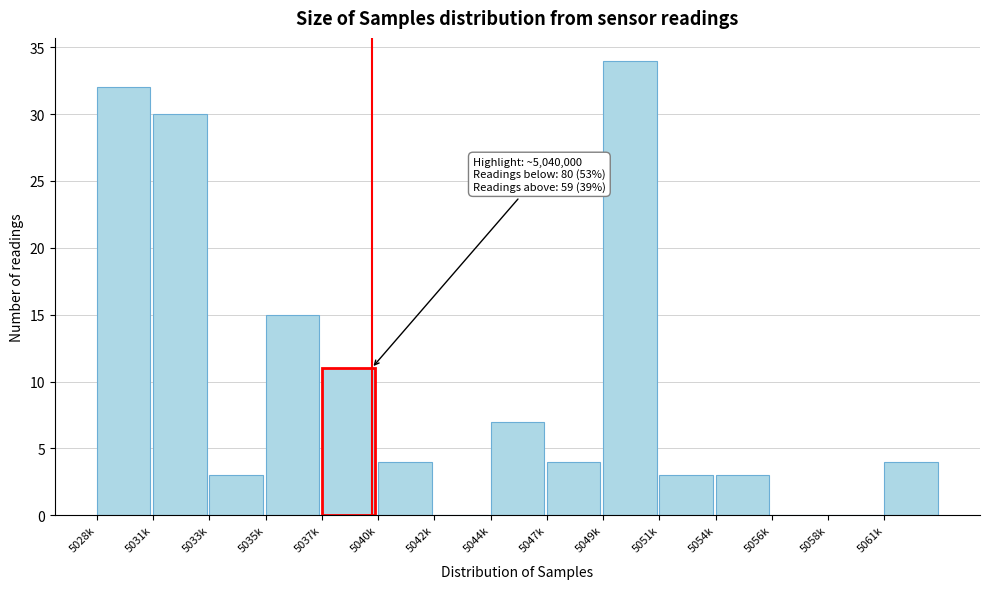

Reading left to right, list all the values displayed in this chart.

5028k=32	5031k=30	5033k=3	5035k=15	5037k=11	5040k=4	5042k=0	5044k=7	5047k=4	5049k=34	5051k=3	5054k=3	5056k=0	5058k=0	5061k=4